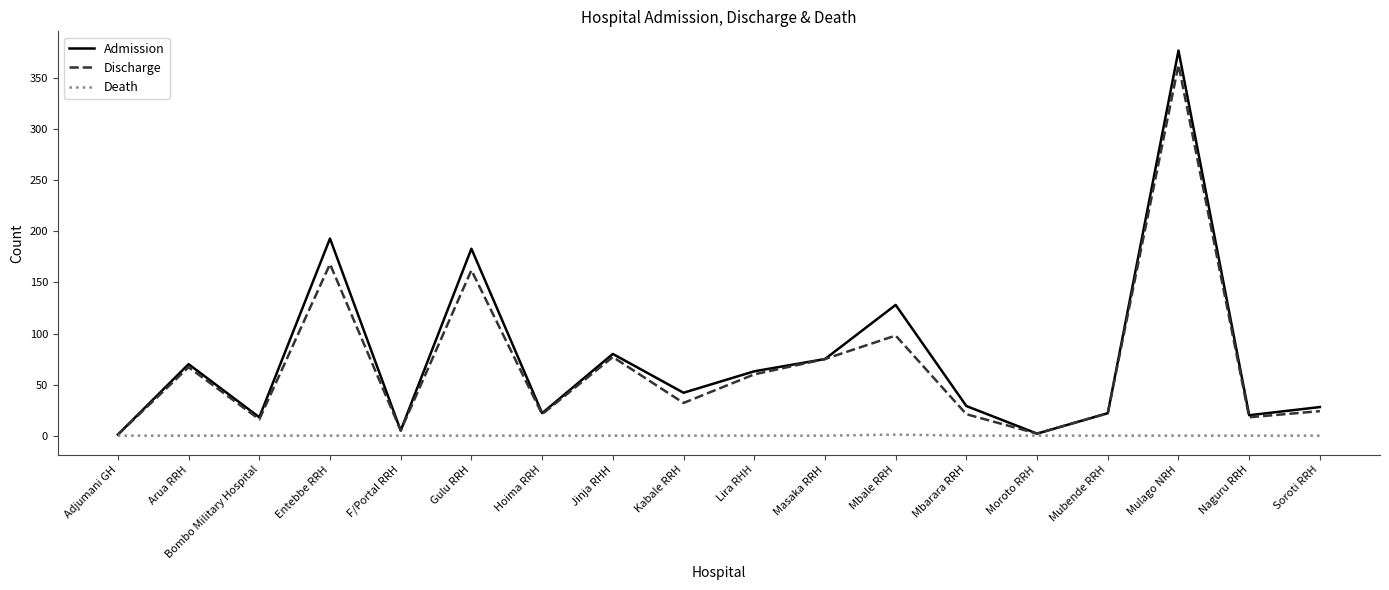

What is the total value across all series at Mubende RRH?

44